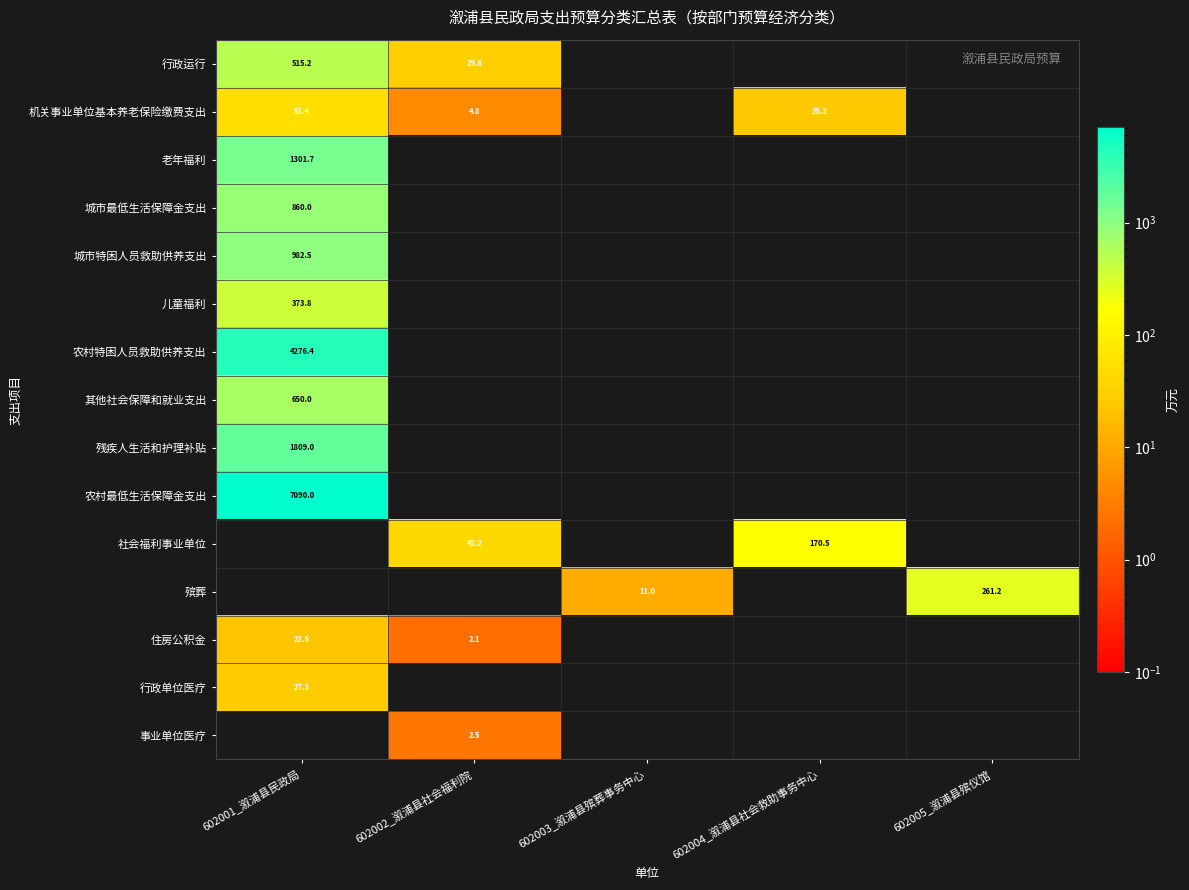

Is the value of 行政运行 at 602001_溆浦县民政局 greater than the value of 殡葬 at 602003_溆浦县殡葬事务中心?

Yes